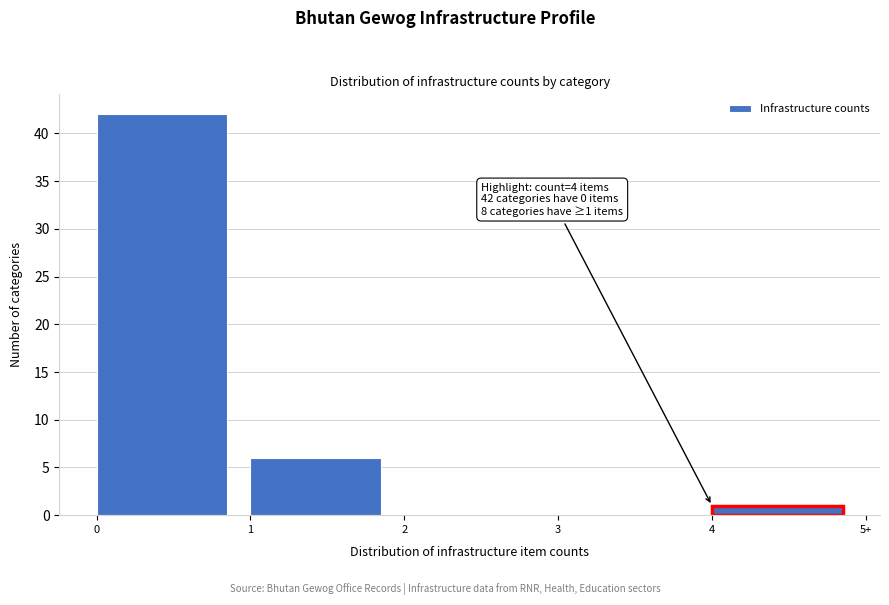

Reading left to right, transcribe all the data shown in this chart.

0=42	1=6	2=0	3=0	4=1